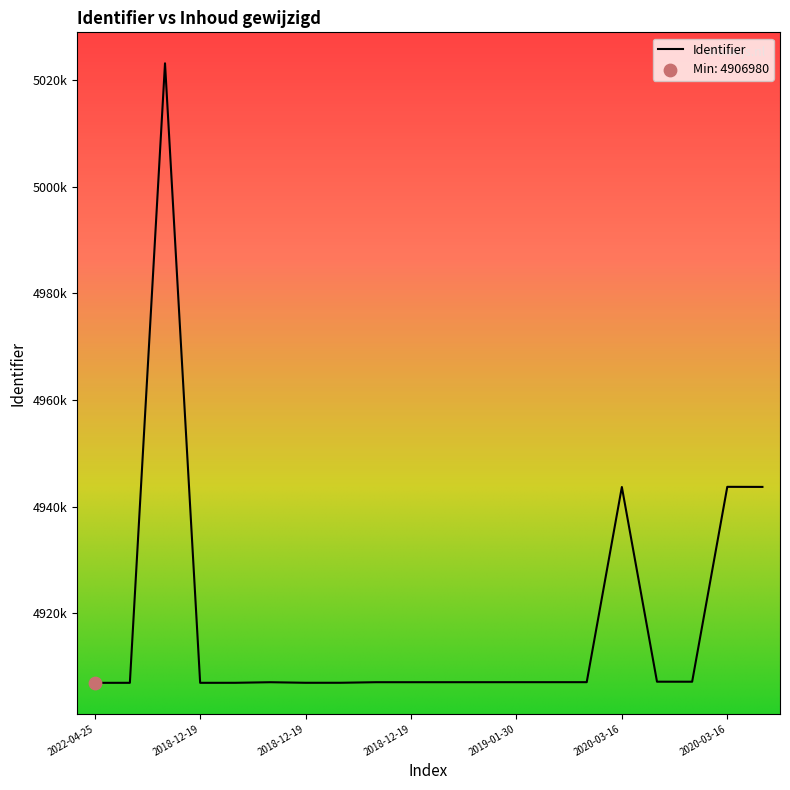

Does the chart have visible grid lines?

No